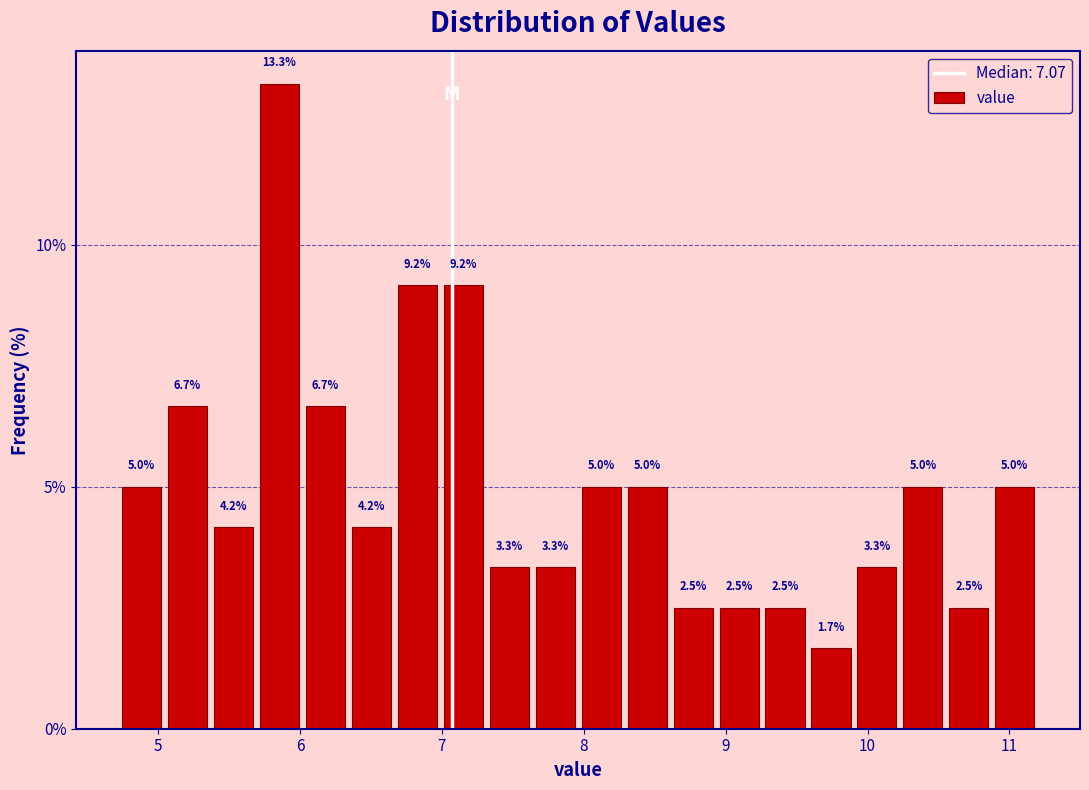

Around what value on the x-axis is the tallest bar? Give the approximate position of its centre, as read against the axis.

5.9